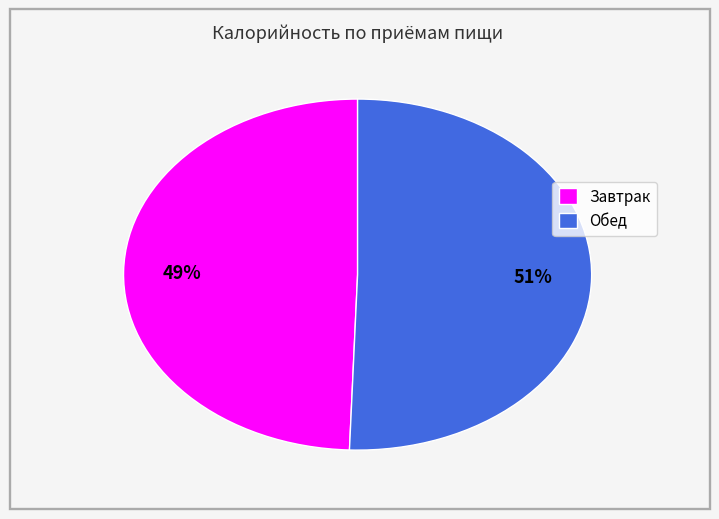

What percentage is the Завтрак slice, to the nearest percent?

49%